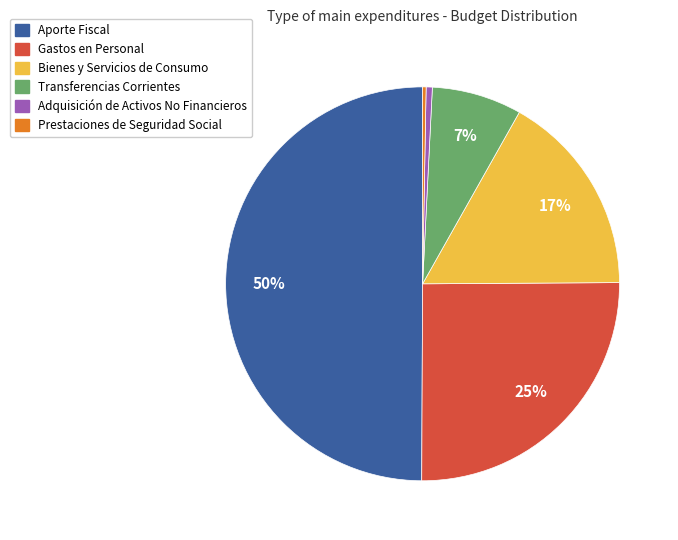

To the nearest percent, what is the average slice percentage?

17%